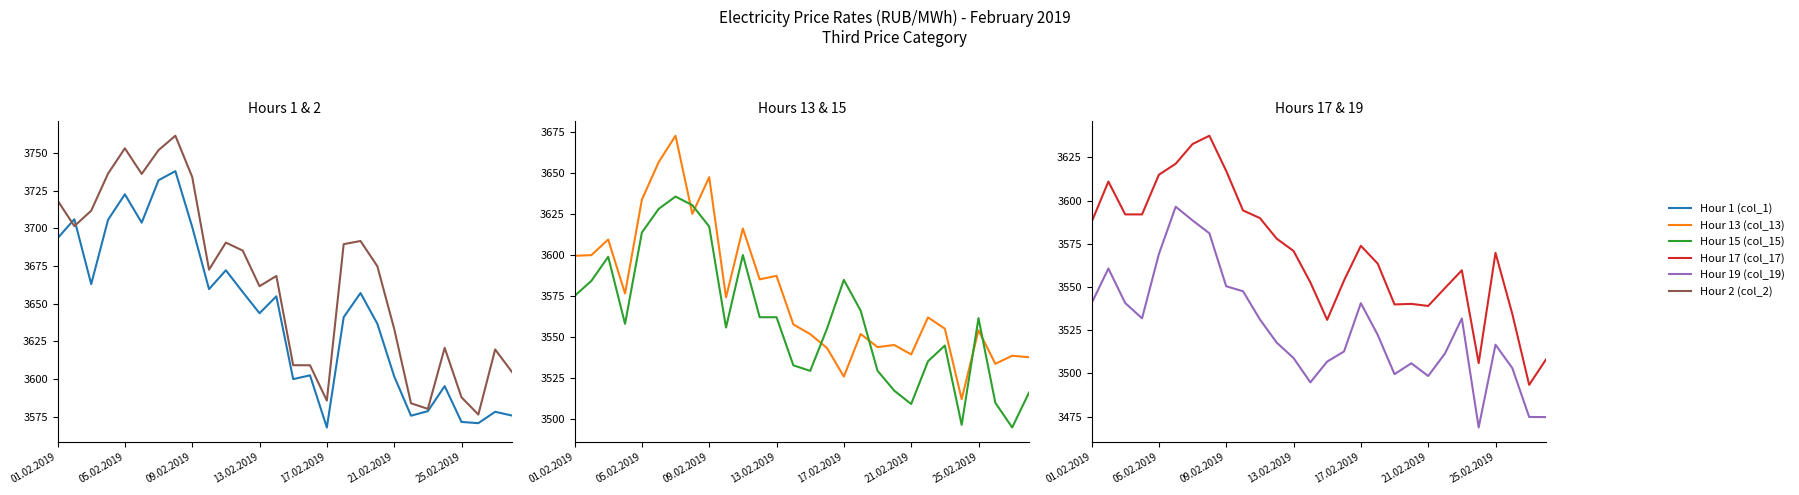

Which series has the largest total across all categories?

Hour 2 (col_2)